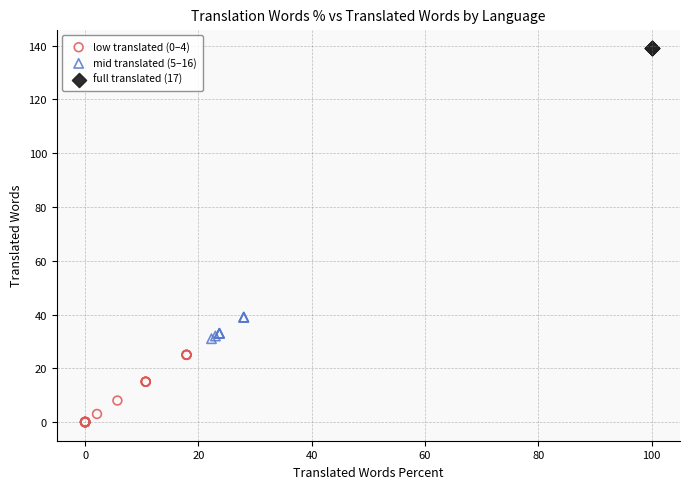

Which series contains the highest Y value?

full translated (17)